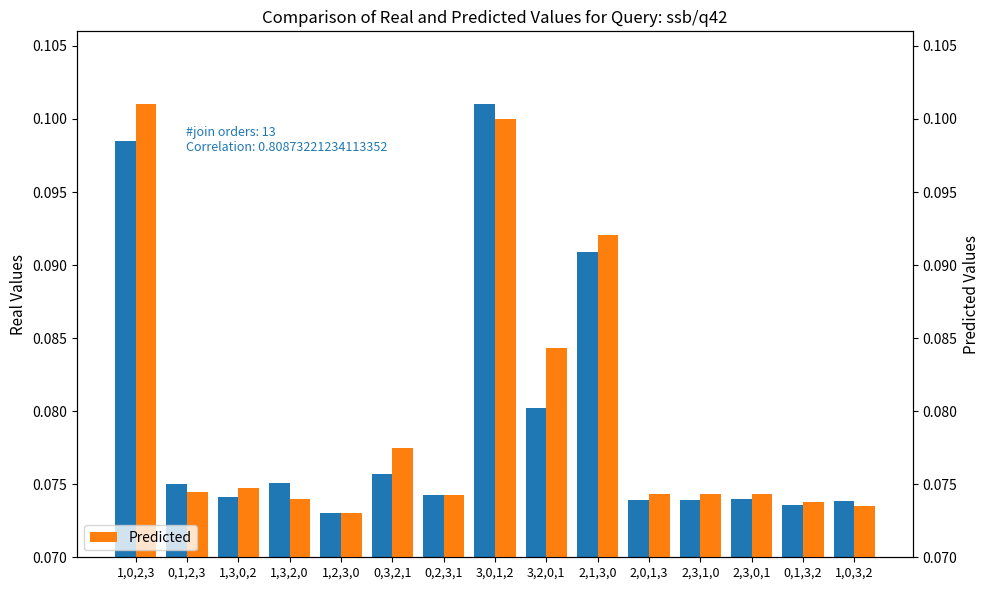

What is the approximate value of This Area at 1,3,0,2?

0.1